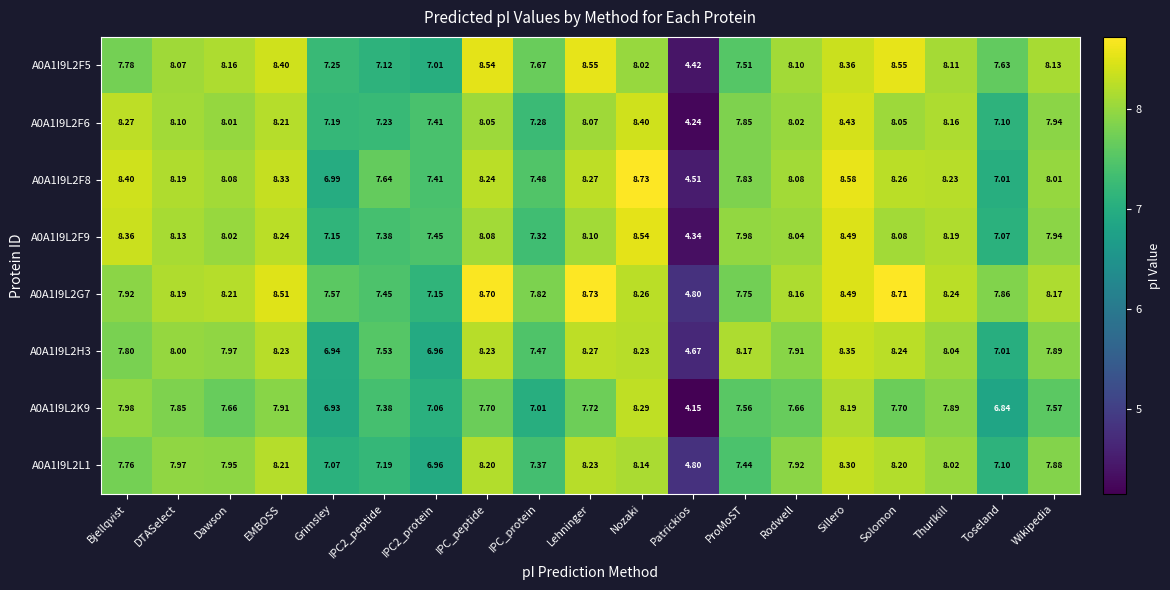

Which category has the lowest value in the A0A1I9L2H3 series?

Patrickios